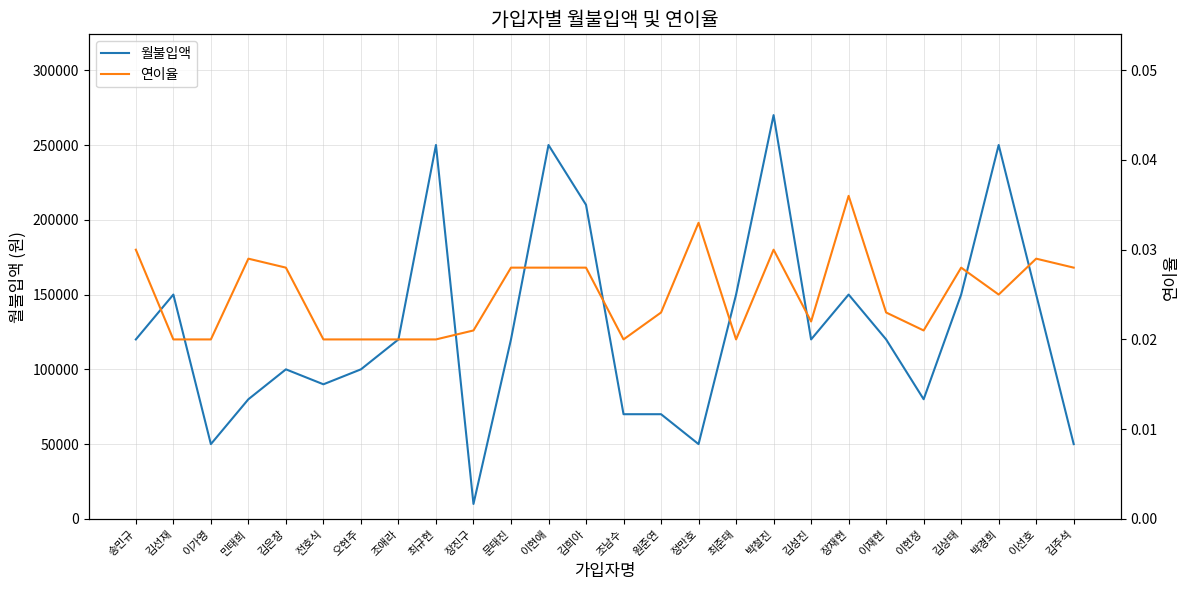

Reading left to right, list all the values displayed in this chart.

월불입액: 120000.0	150000.0	50000.0	80000.0	100000.0	90000.0	100000.0	120000.0	250000.0	10000.0	120000.0	250000.0	210000.0	70000.0	70000.0	50000.0	150000.0	270000.0	120000.0	150000.0	120000.0	80000.0	150000.0	250000.0	150000.0	50000.0
연이율: 0.0	0.0	0.0	0.0	0.0	0.0	0.0	0.0	0.0	0.0	0.0	0.0	0.0	0.0	0.0	0.0	0.0	0.0	0.0	0.0	0.0	0.0	0.0	0.0	0.0	0.0